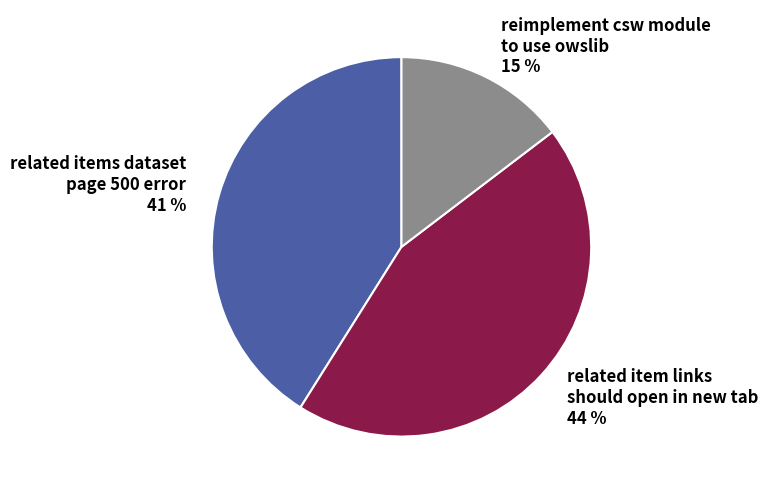

To the nearest percent, what is the combined percentage of reimplement csw module to use owslib 15 % and related item links should open in new tab 44 %?

59%